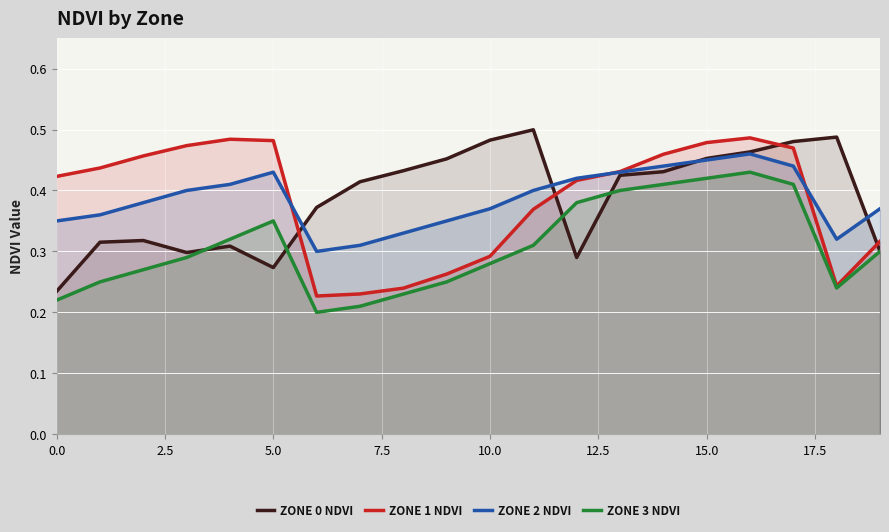

How many interior local peaks does the Zone 1 NDVI series have?

2